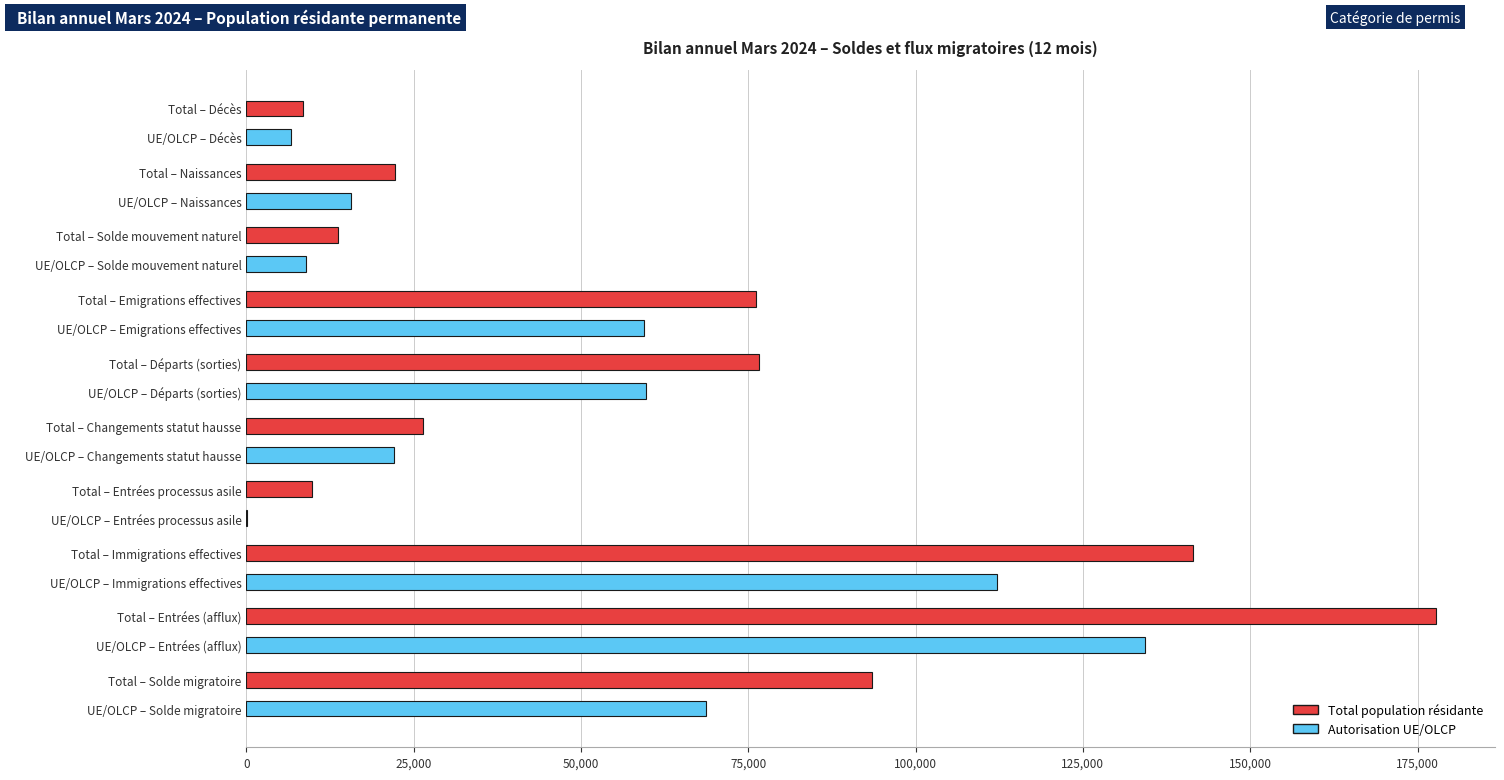

The Autorisation UE/OLCP series shows 112094 at Total – Immigrations effectives. True or false?

True